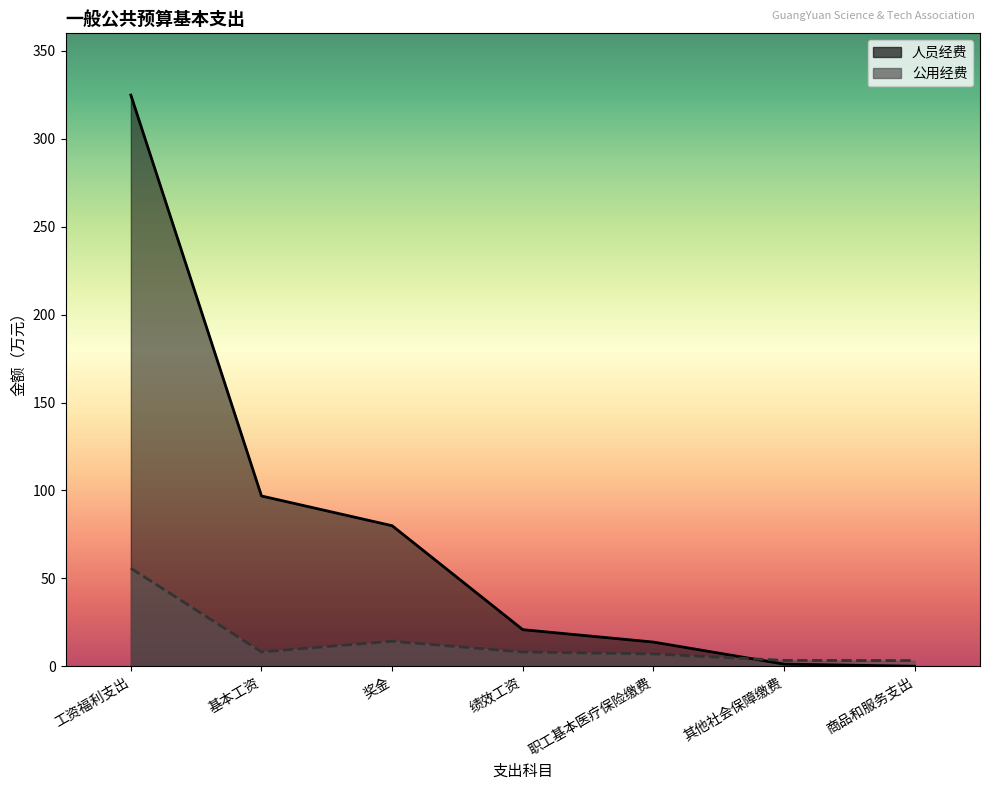

What position from the right is 奖金?

5